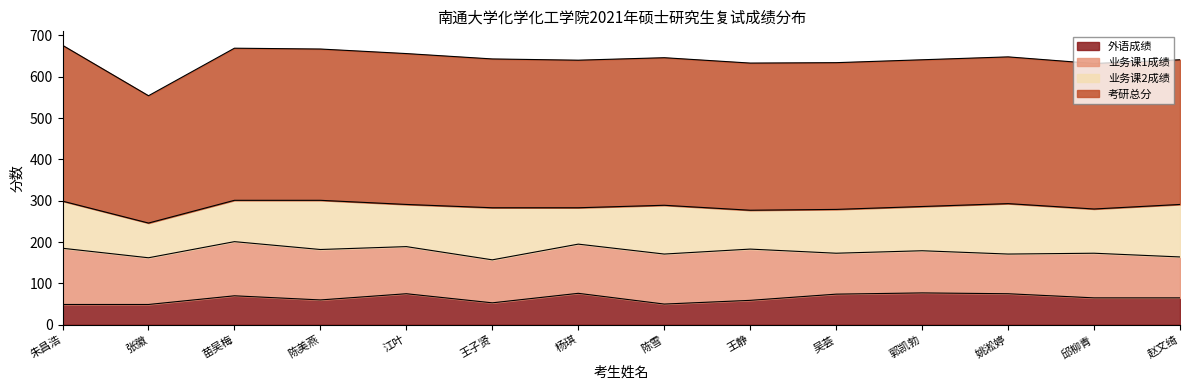

List the labels in order of 业务课1成绩 value, smallest first.

姚淞婷, 吴荟, 赵文绮, 郭凯勃, 王子贤, 邱柳青, 张徽, 江叶, 杨琪, 陈雪, 陈美燕, 王静, 苗吴梅, 朱昌浩